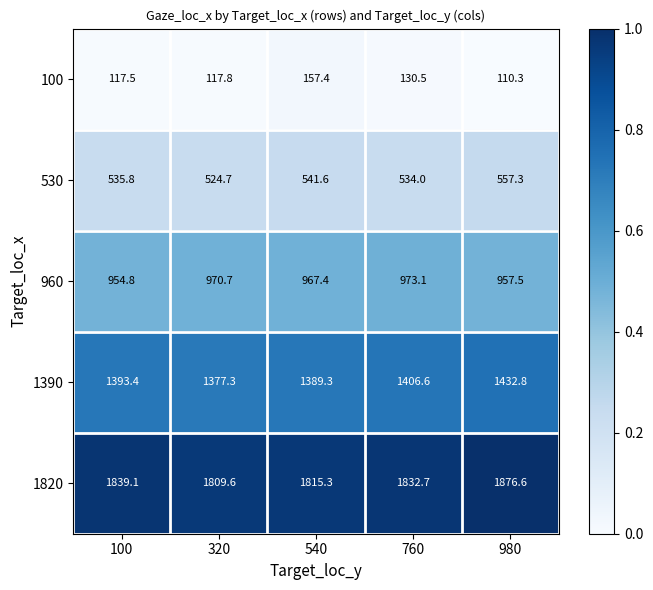

Which series has the largest total across all categories?

1820